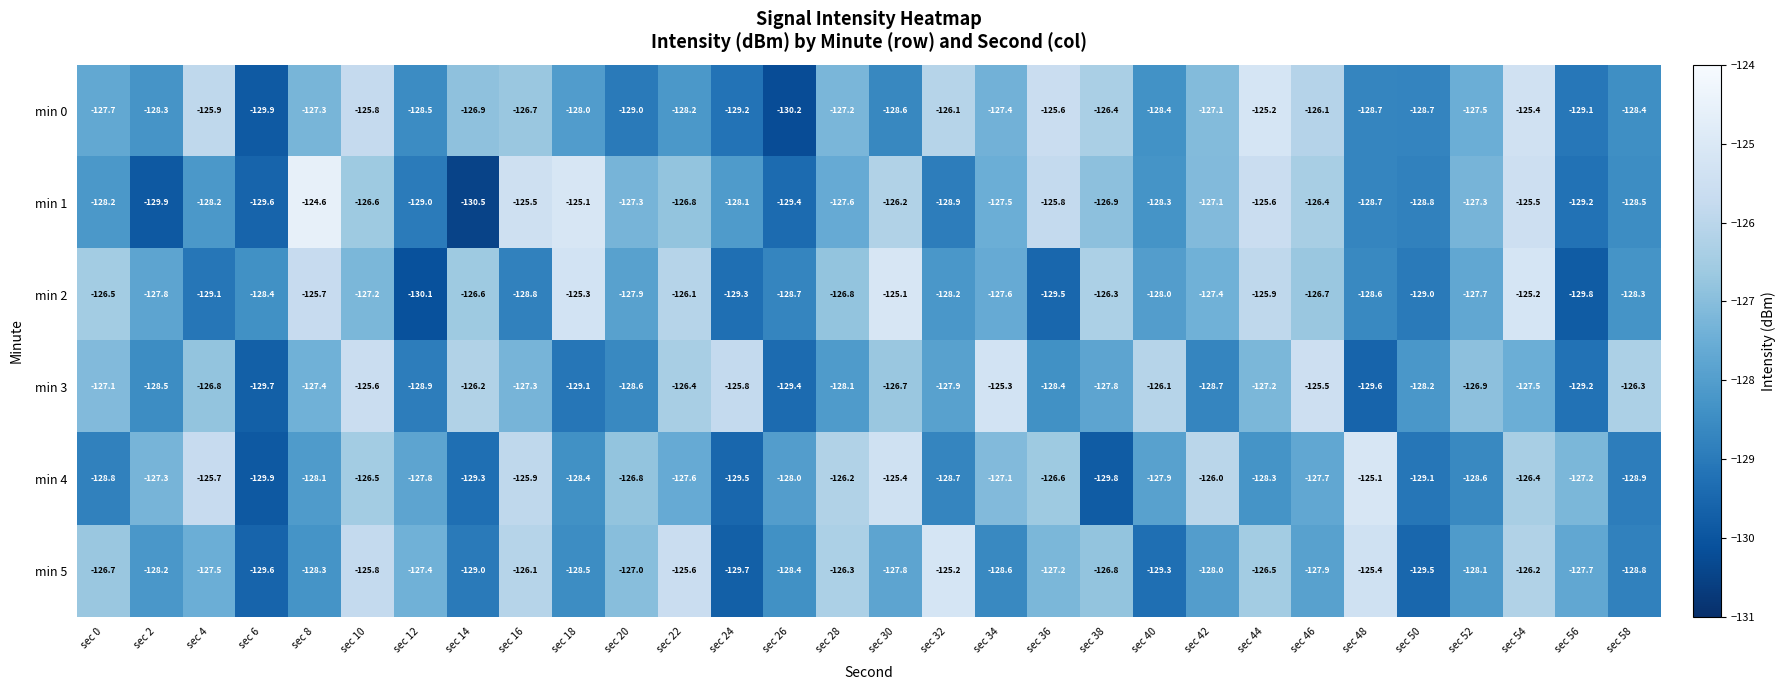

Which series has the largest range (max minus min)?

min 1